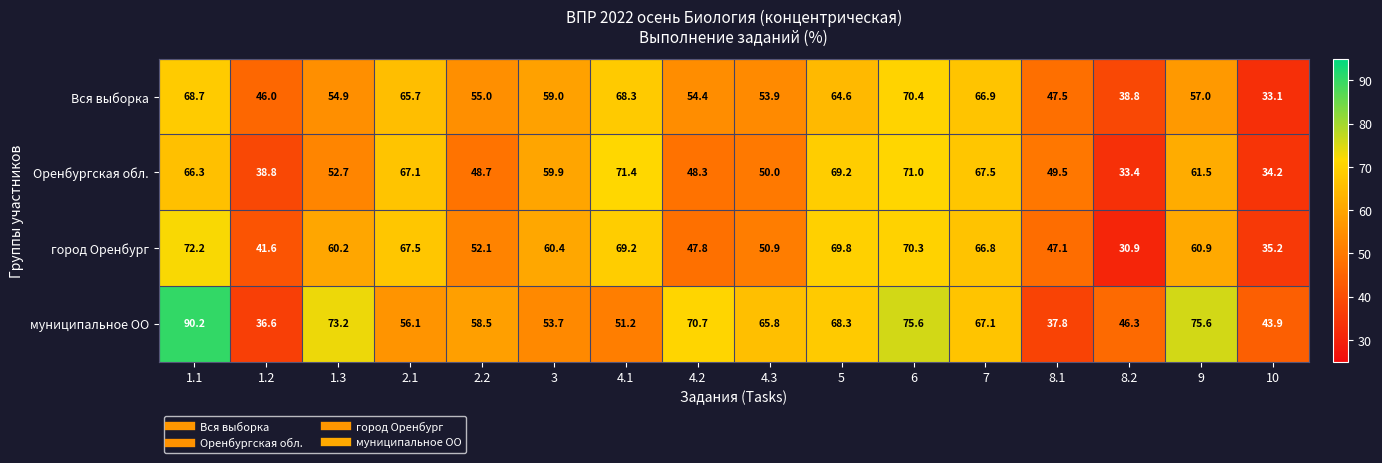

At 8.1, list the series in order from largest to smallest.

Оренбургская обл., Вся выборка, город Оренбург, муниципальное ОО